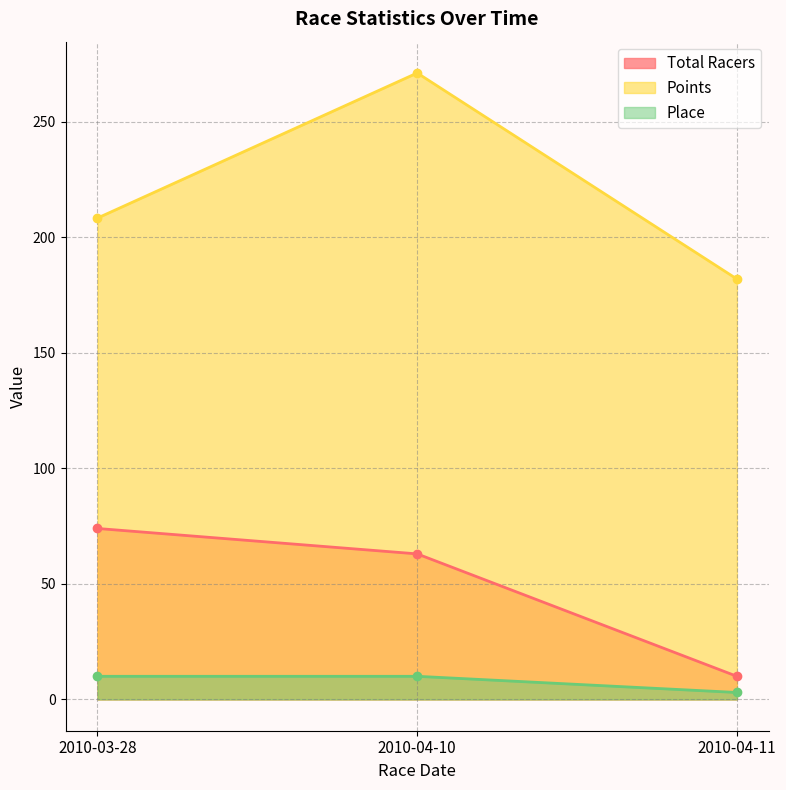

Reading left to right, what are all the values shown in this chart?

Total Racers: 74.0	63.0	10.0
Points: 208.4	271.2	182.0
Place: 10.0	10.0	3.0